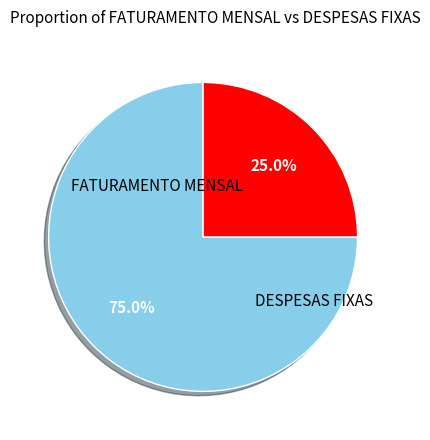

Is the sum of FATURAMENTO MENSAL and DESPESAS FIXAS greater than half?

Yes